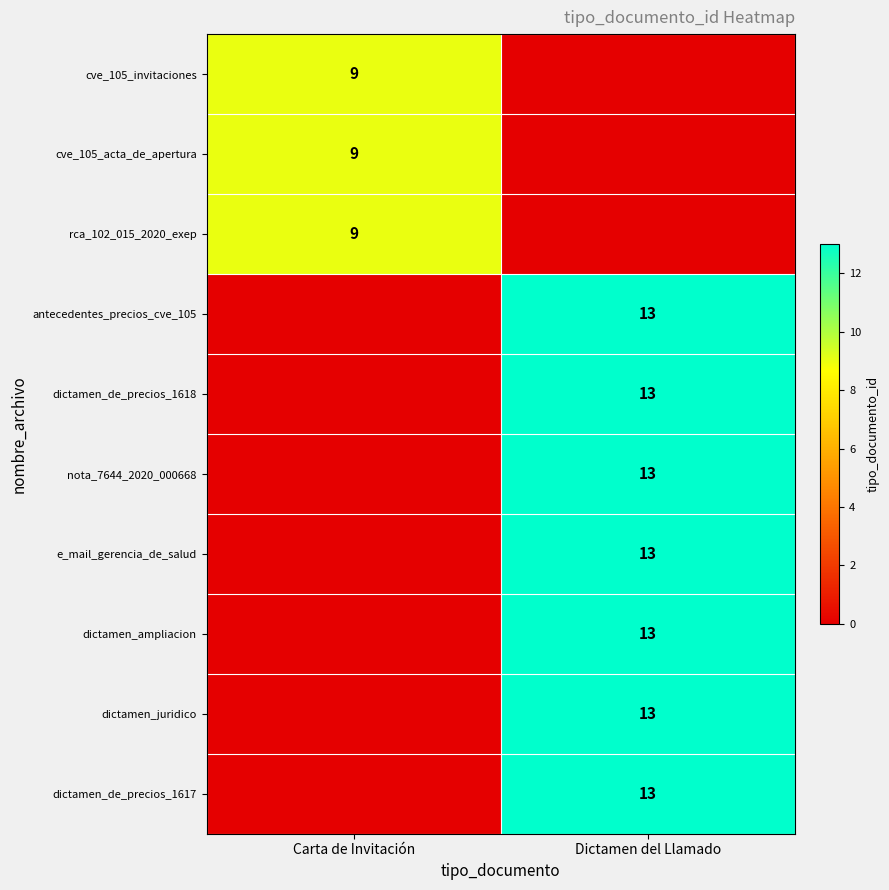

Is the value of dictamen_de_precios_1618 at Dictamen del Llamado greater than the value of cve_105_invitaciones at Carta de Invitación?

Yes